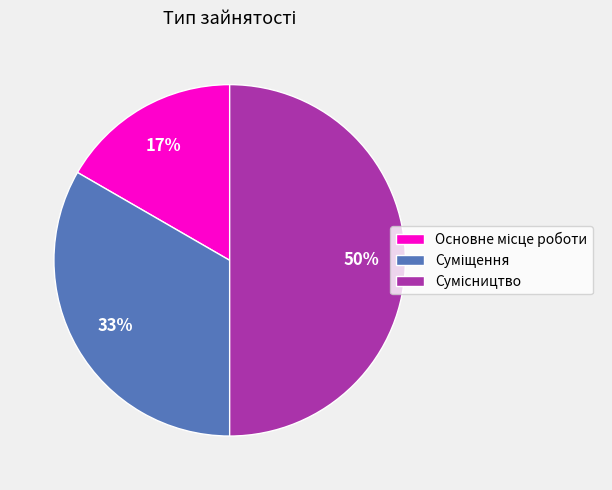

To the nearest percent, what is the difference between the largest and smallest slice percentages?

33%